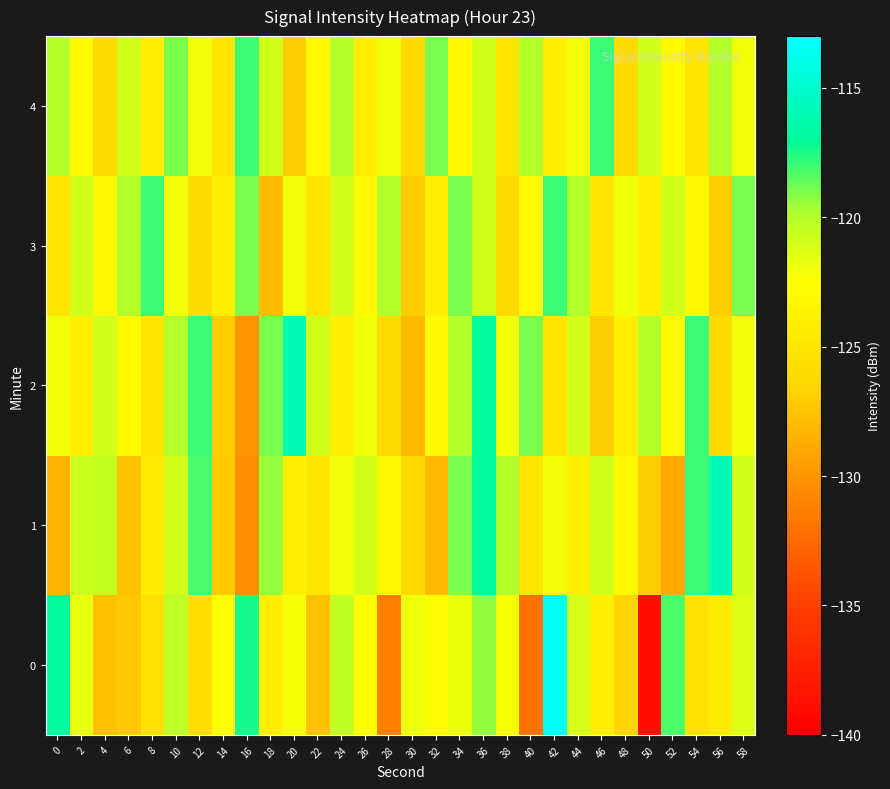

How many series are shown in this chart?

5